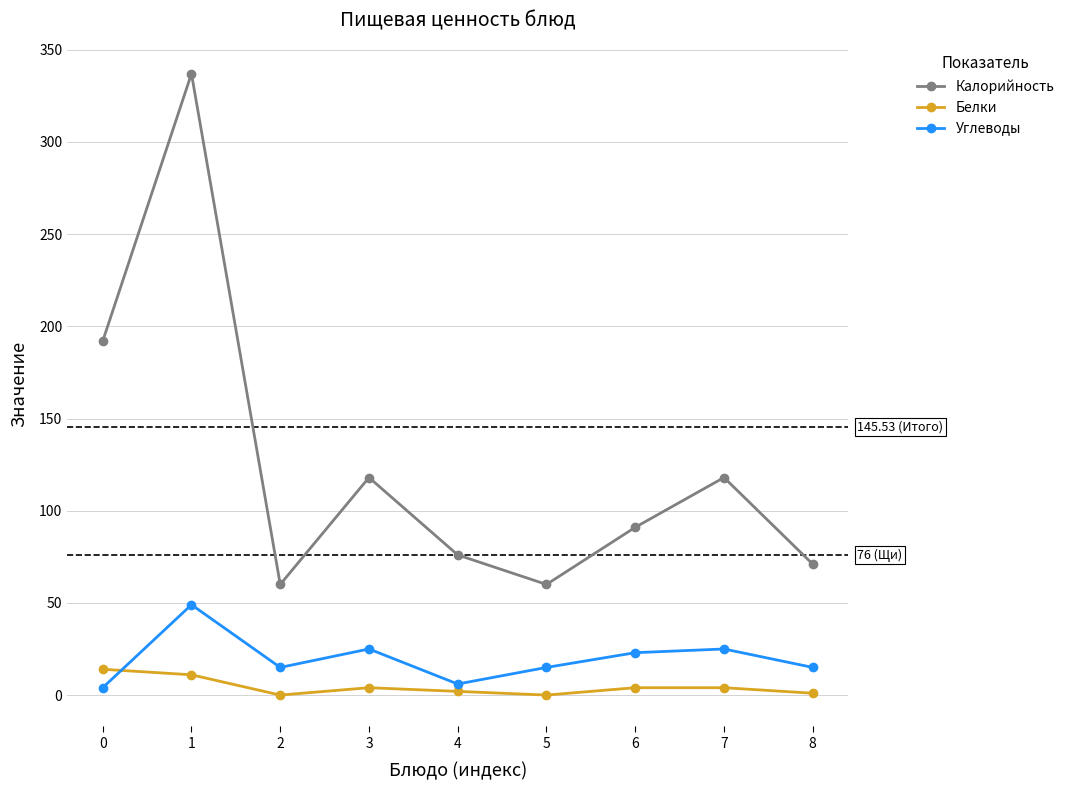

True or false: Белки and Калорийность cross at least once.

False